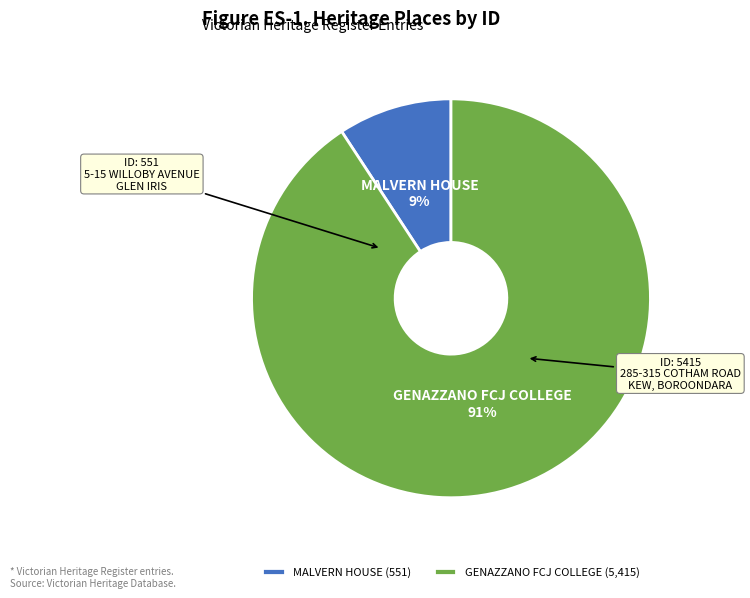

What is the majority slice?

GENAZZANO FCJ COLLEGE